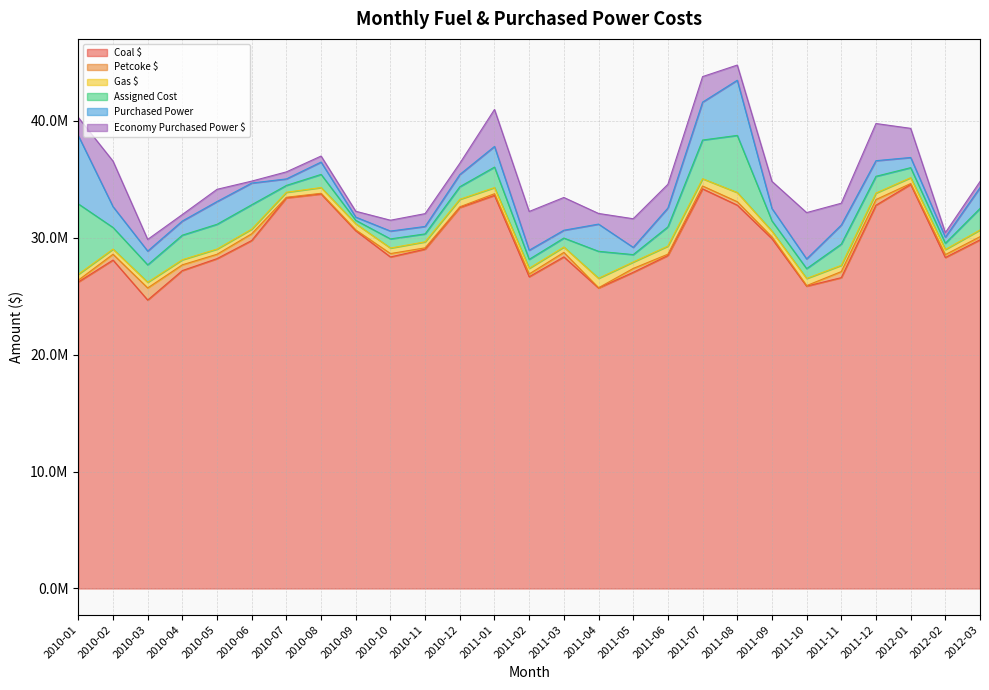

What is the label of the 21st point from the right?

2010-07